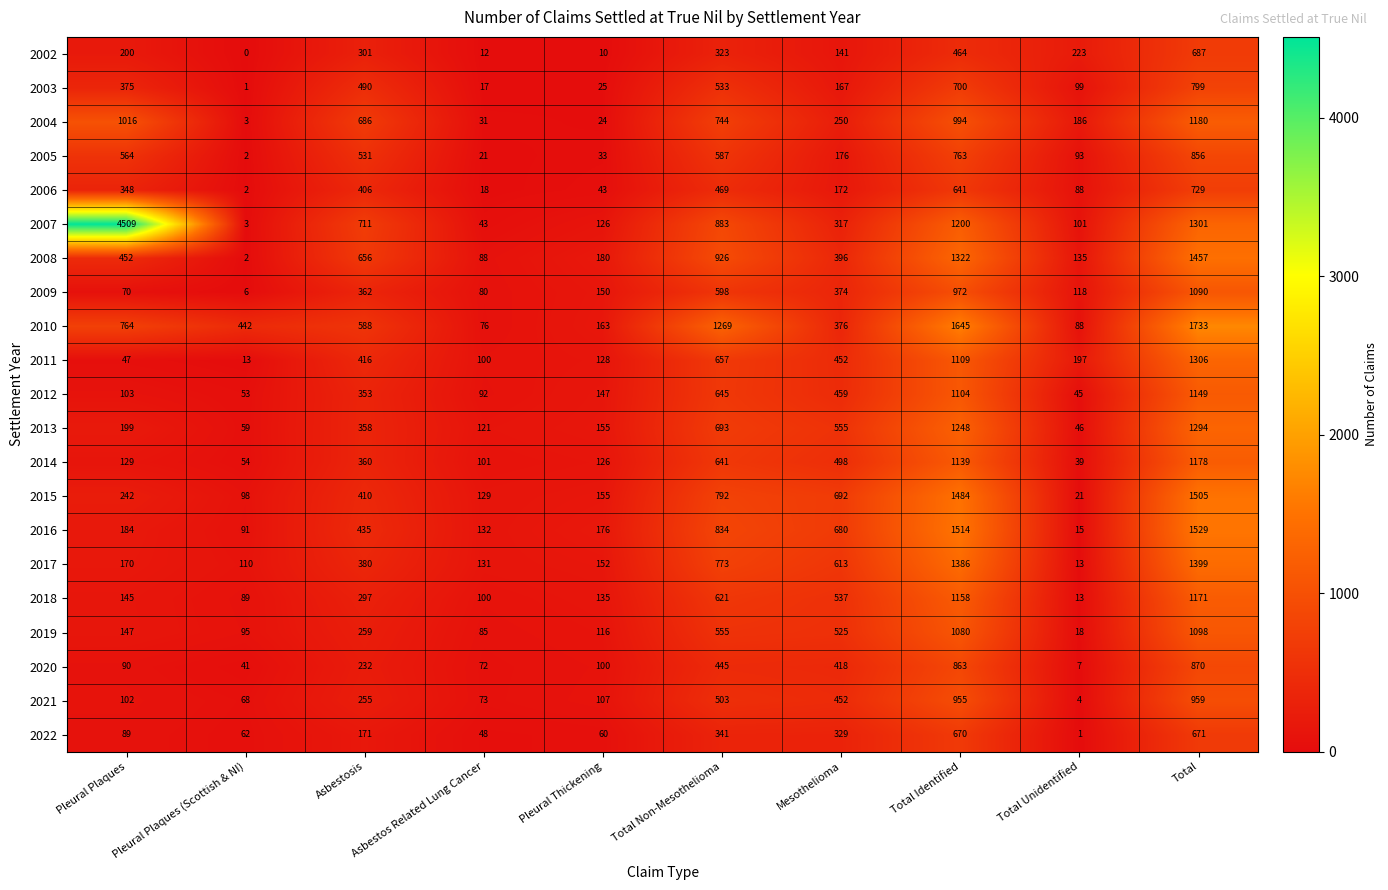

What value does the 2006 series have at Pleural Plaques, to the nearest 50?

350